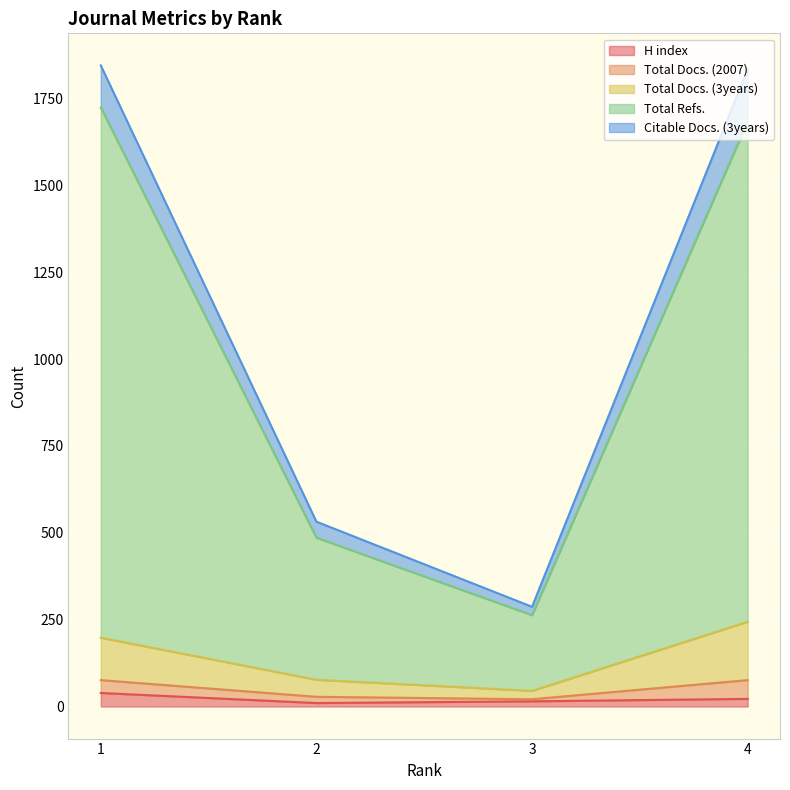

Which series has the largest range (max minus min)?

Total Refs.